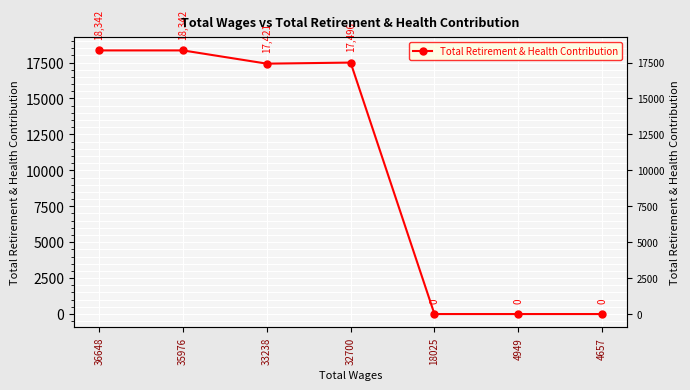

What is the value of the 2nd point from the left?

18342